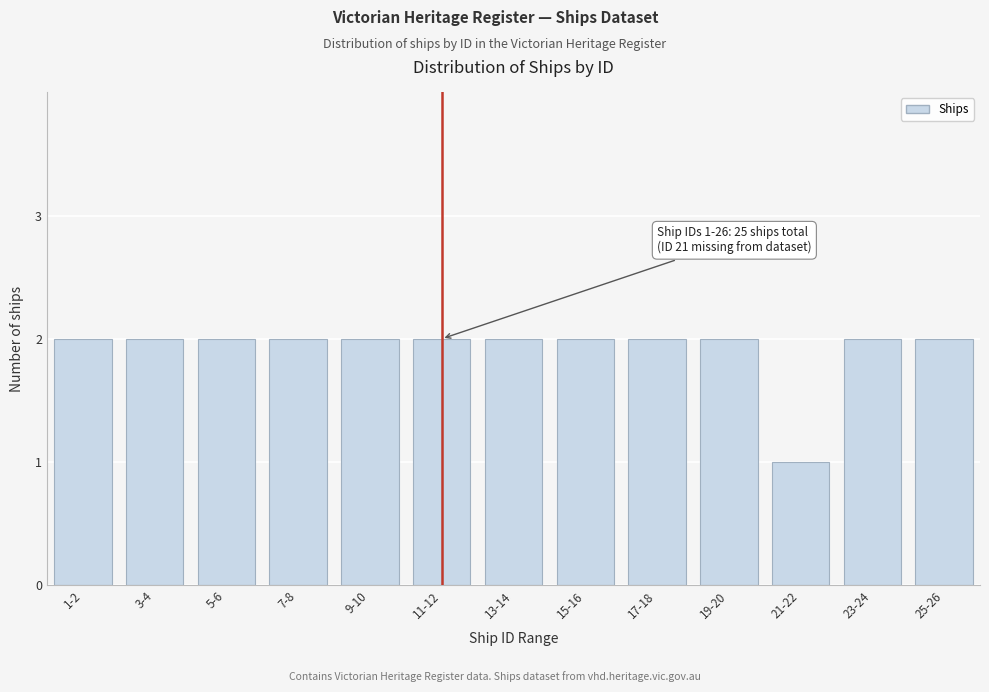

Reading left to right, what are all the values shown in this chart?

1-2=2	3-4=2	5-6=2	7-8=2	9-10=2	11-12=2	13-14=2	15-16=2	17-18=2	19-20=2	21-22=1	23-24=2	25-26=2